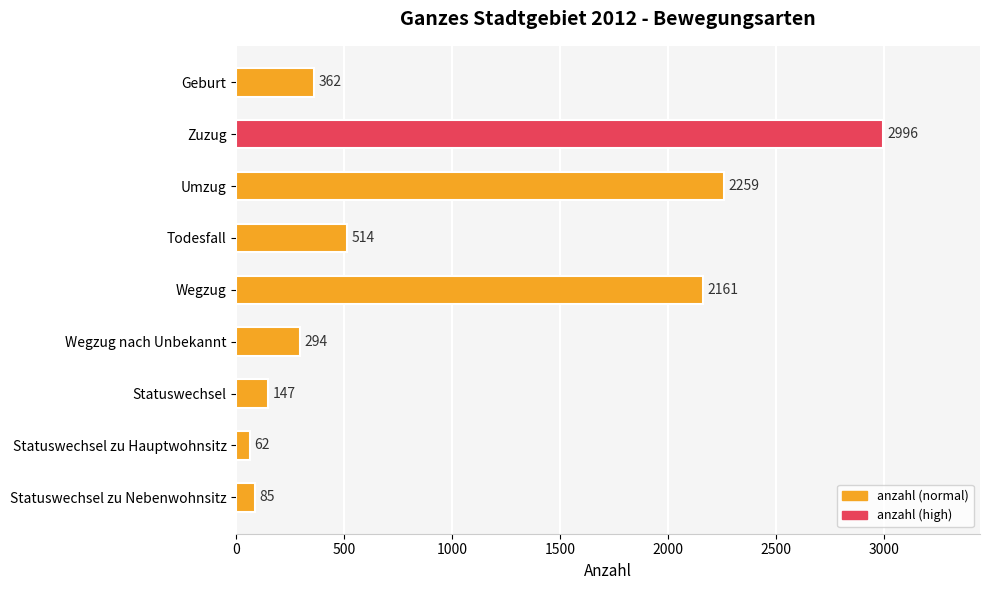

Approximately how many times larger is the value at Zuzug compared to Wegzug nach Unbekannt?

10.2